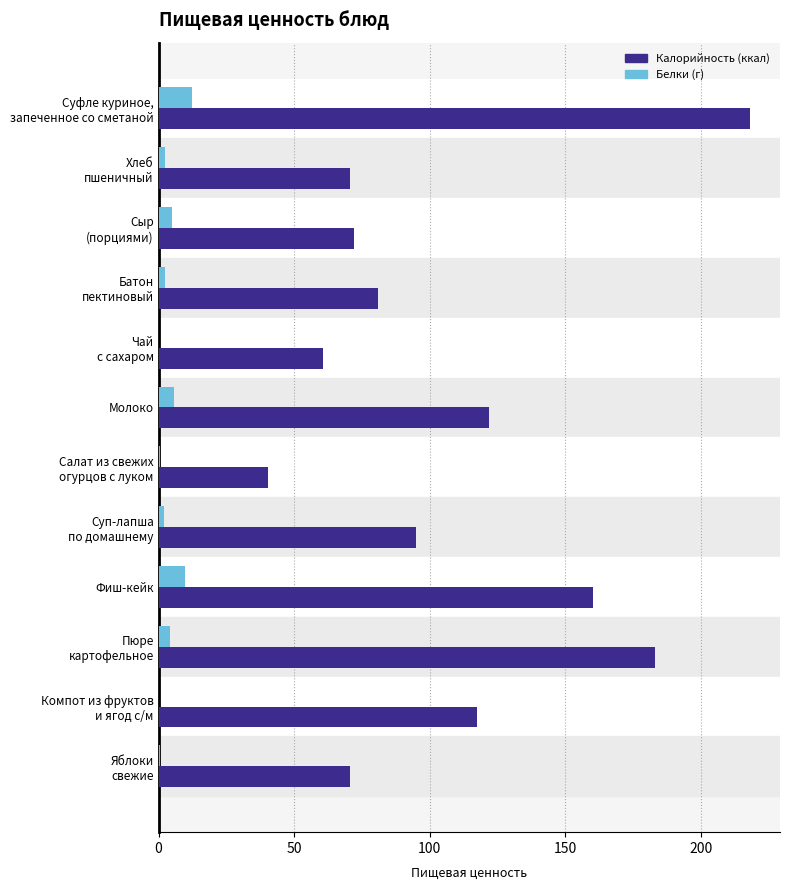

What is the greatest value displayed?

218.2